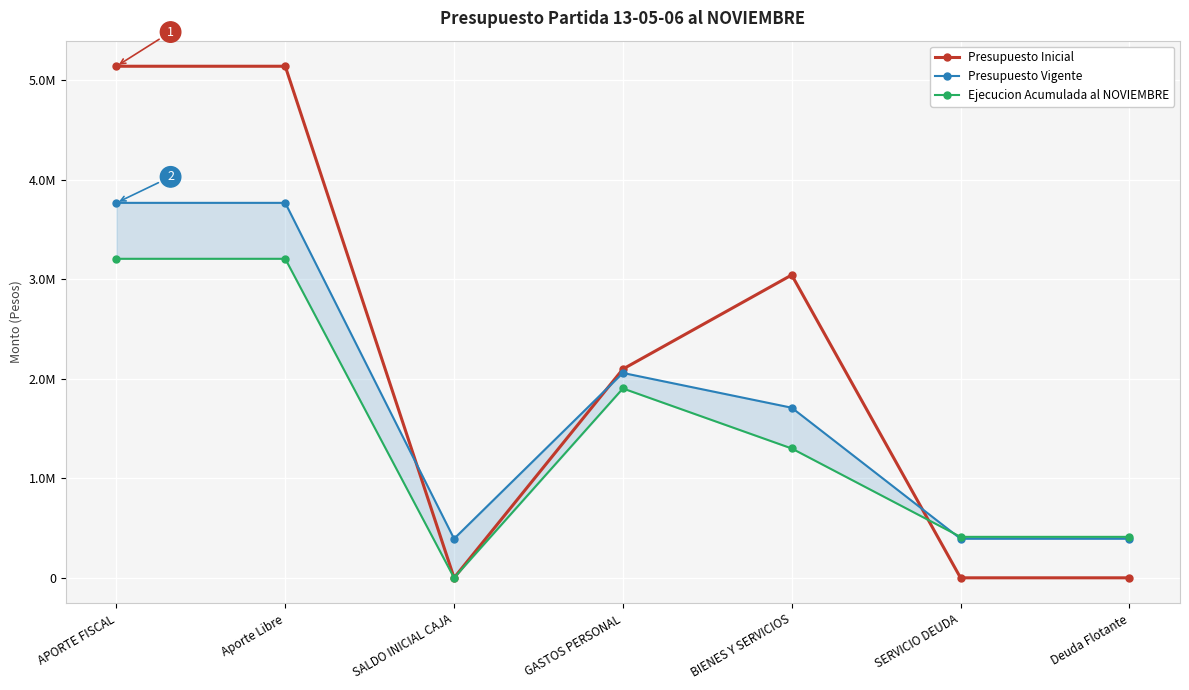

The value of Ejecucion Acumulada al NOVIEMBRE at BIENES Y SERVICIOS is 2193815. True or false?

False